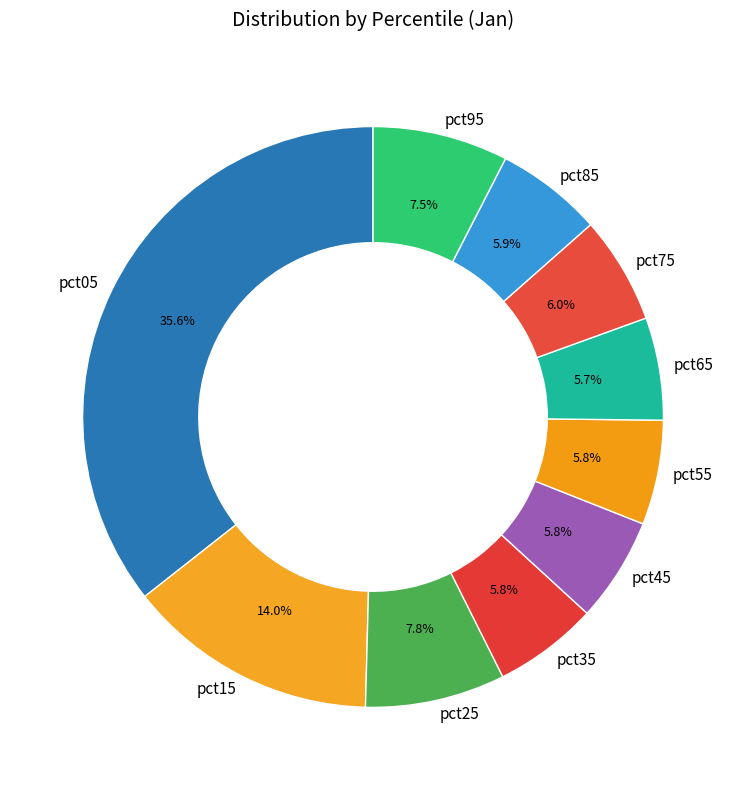

Between pct55 and pct95, which is larger?

pct95